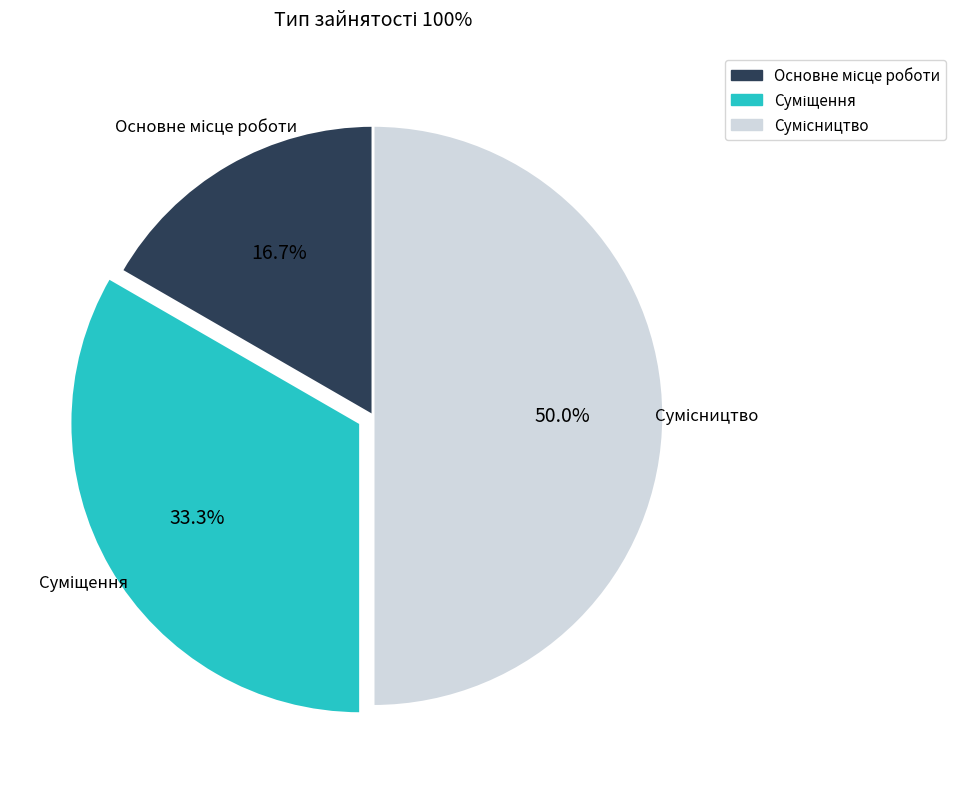

Is it true that Основне місце роботи is 17% of the pie?

True